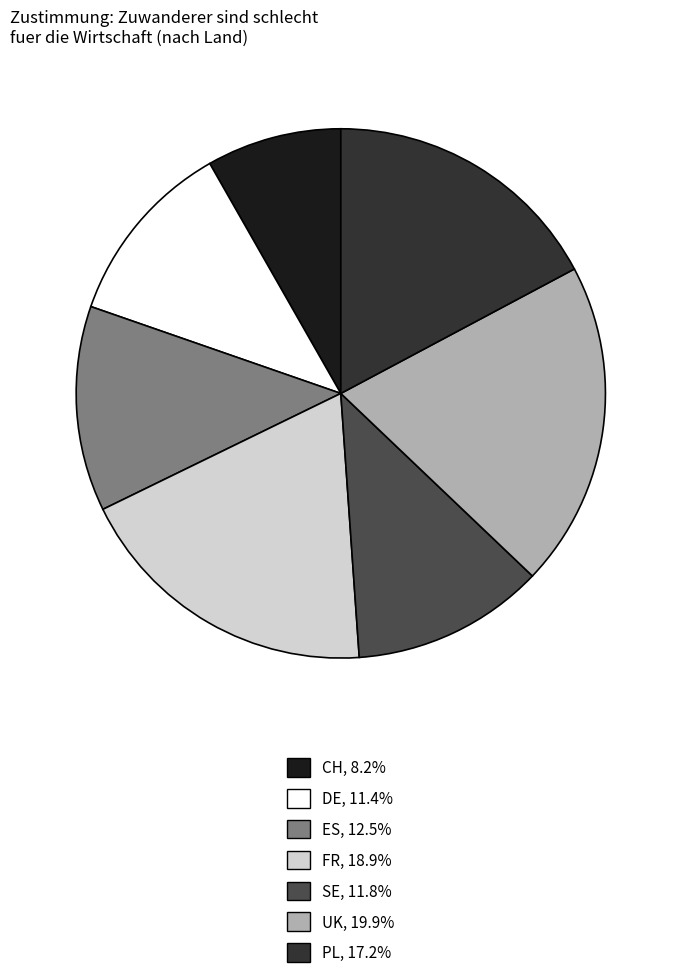

Is there a majority slice in this chart?

No